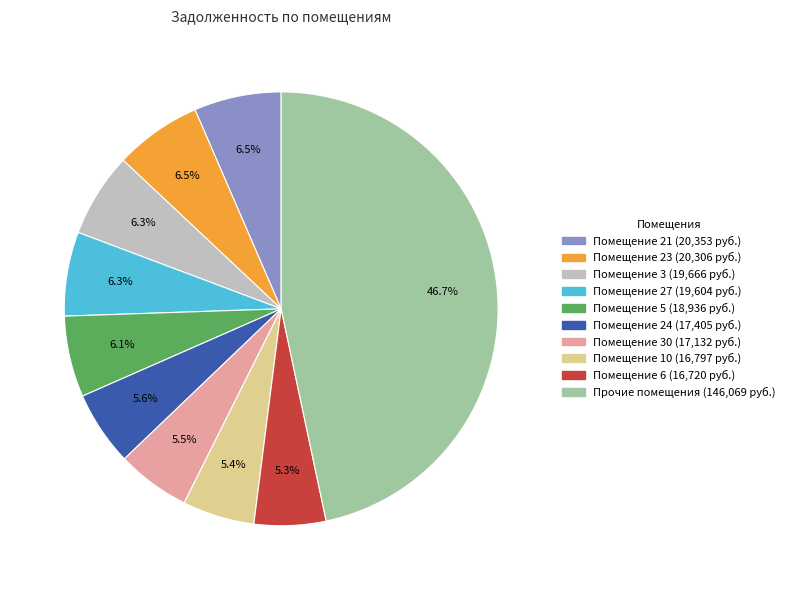

Is there a majority slice in this chart?

No